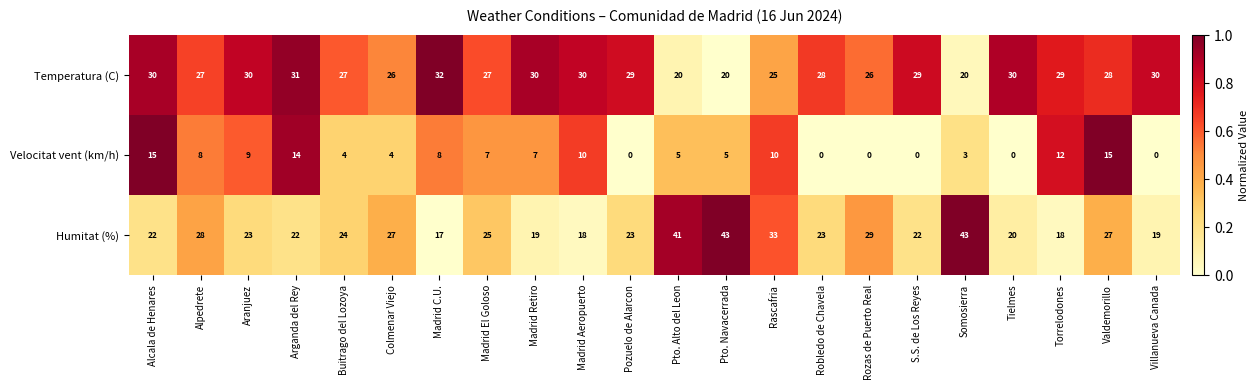

Rank the series at Pto. Navacerrada from lowest to highest value.

Velocitat vent (km/h), Temperatura (C), Humitat (%)